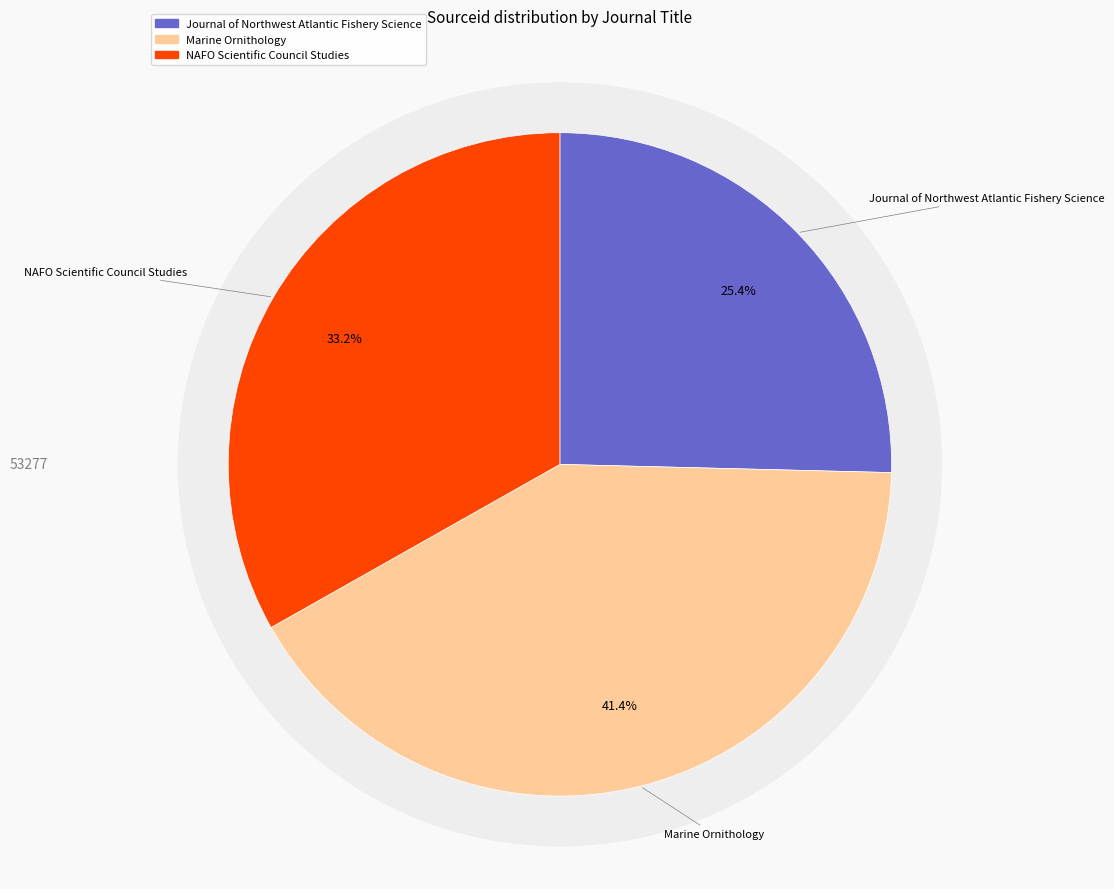

How many slices are in this pie chart?

3